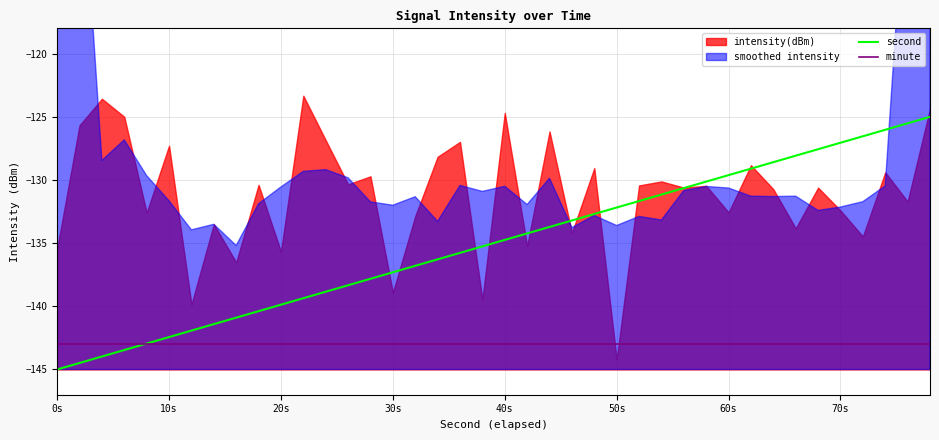

How many lines are shown in the chart?

2